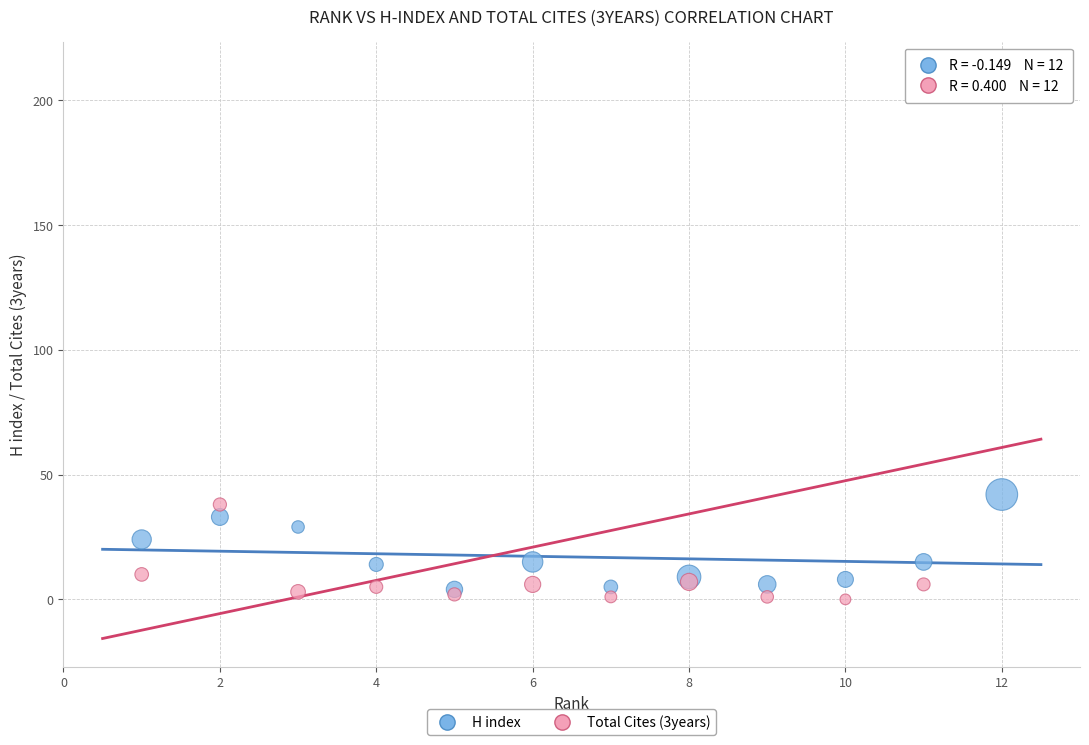

Which series contains the lowest Y value?

Total Cites (3years)